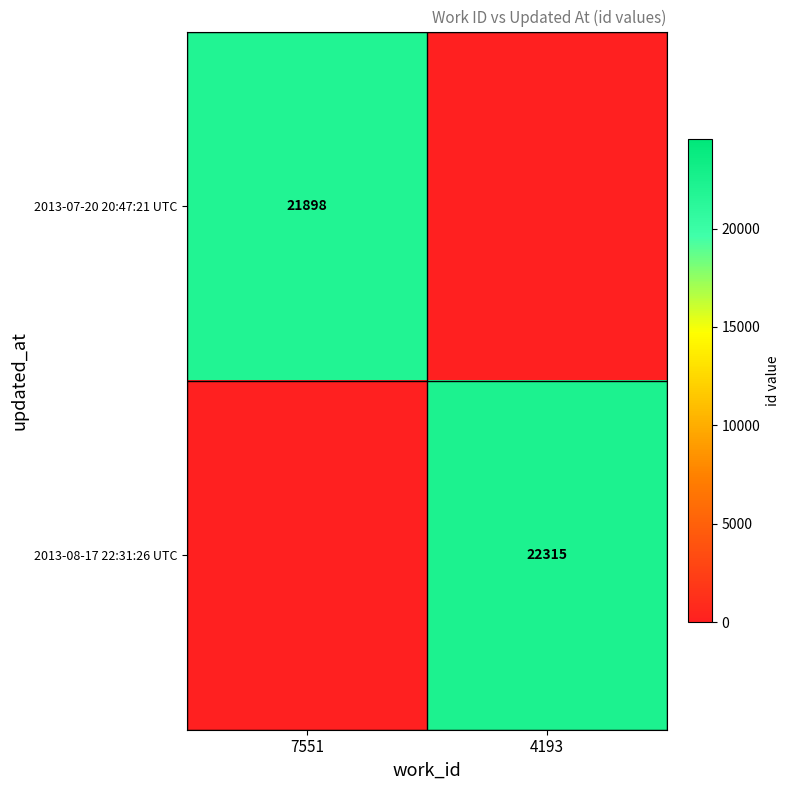

Is it true that 2013-07-20 20:47:21 UTC equals 31593 at 7551?

False